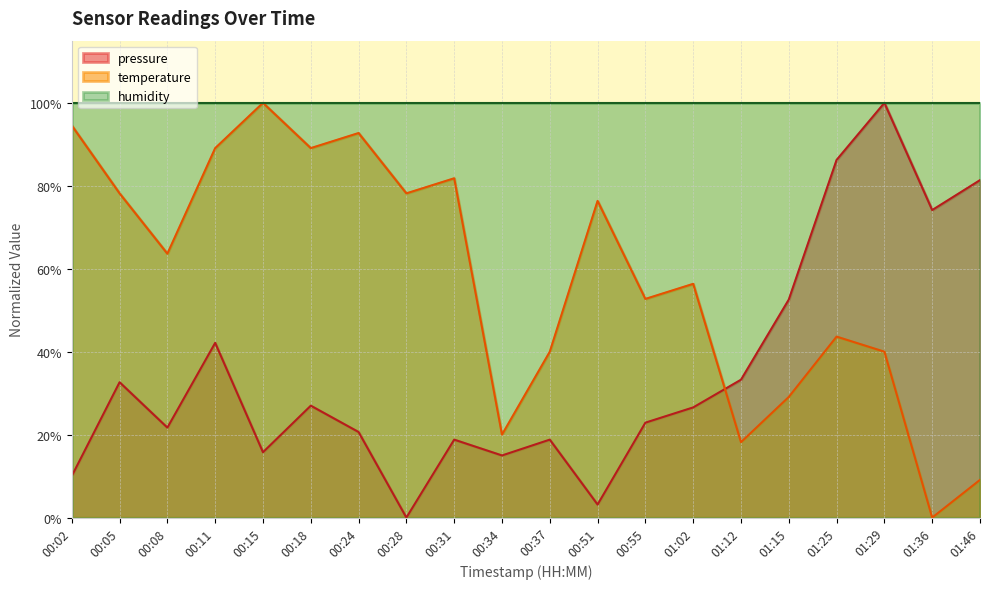

At which category does pressure reach its first local valley?

00:08